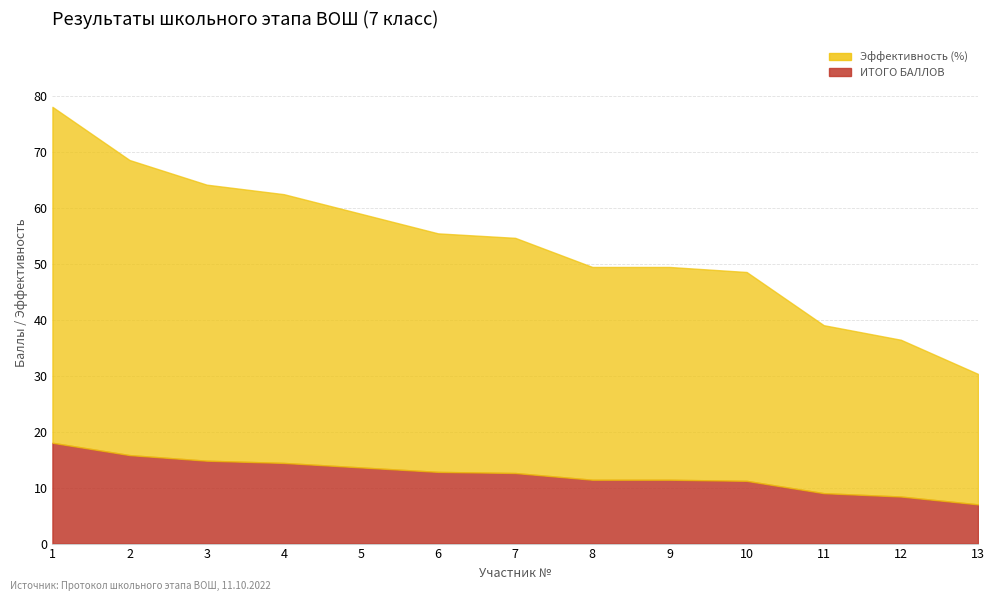

The ИТОГО БАЛЛОВ series shows 14.8 at 3. True or false?

True